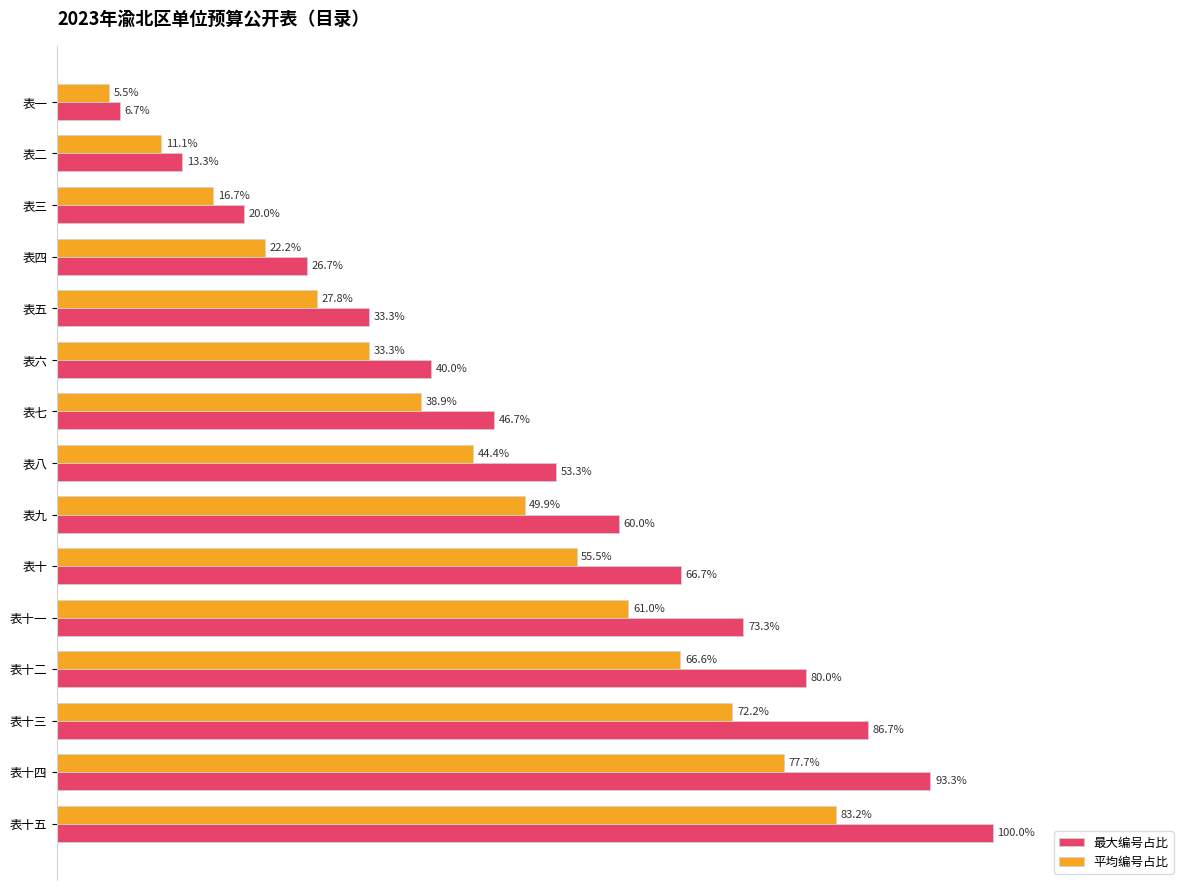

Is the value of 最大编号占比 at 表十五 greater than the value of 平均编号占比 at 表十五?

Yes